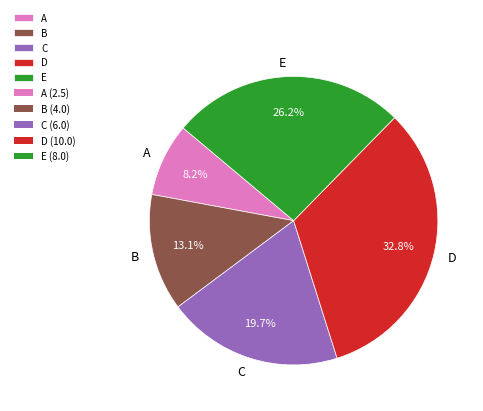

How much of the chart is everything except B?

86.9%